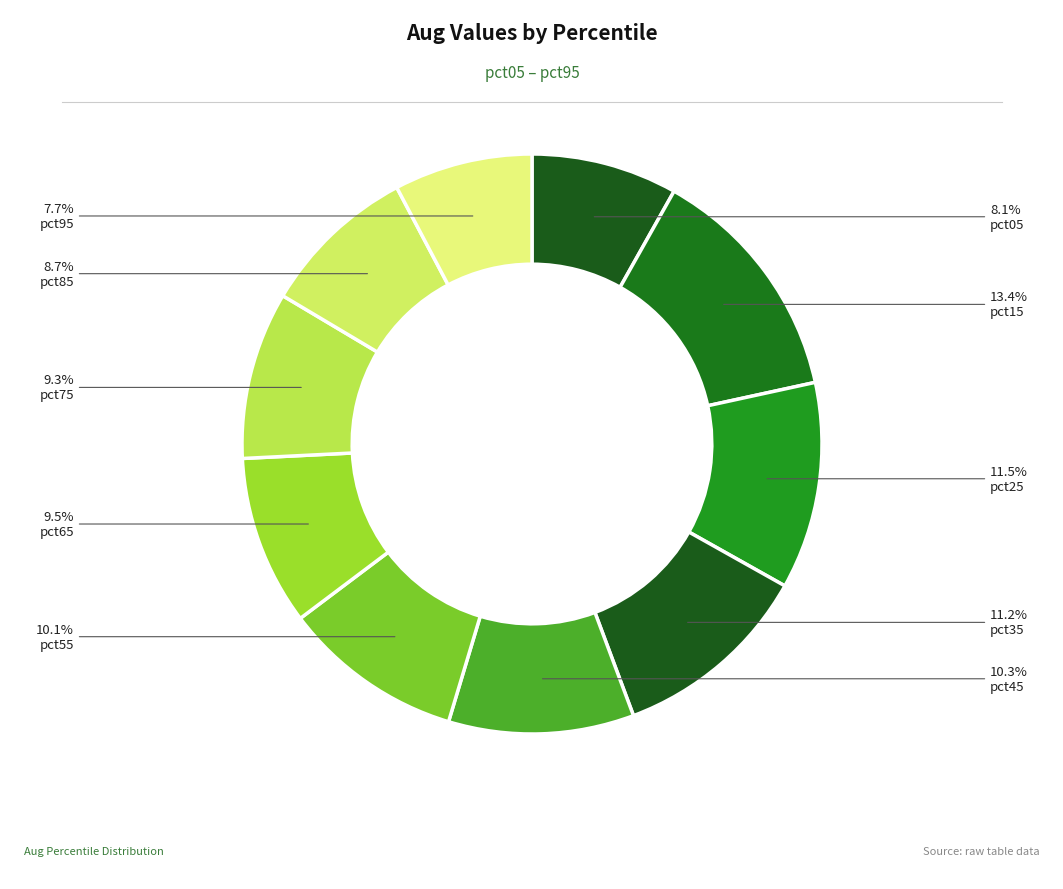

To the nearest percent, what percentage of the pie is pct15?

13%